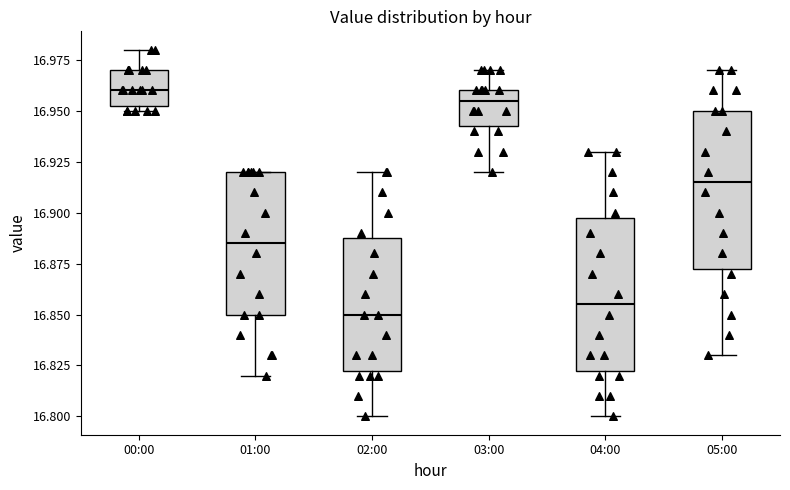

Reading left to right, transcribe this box plot: for each box, give where its median line is, the range the box spans, and where its two whiskers end, as read against the y-axis. The values are not printed on the chart, so give them approximately, as read against the axis.

00:00: median 16.960, box 16.955 to 16.970, whiskers 16.950 to 16.980
01:00: median 16.885, box 16.850 to 16.920, whiskers 16.820 to 16.920
02:00: median 16.850, box 16.825 to 16.890, whiskers 16.800 to 16.920
03:00: median 16.955, box 16.945 to 16.960, whiskers 16.920 to 16.970
04:00: median 16.855, box 16.825 to 16.900, whiskers 16.800 to 16.930
05:00: median 16.915, box 16.875 to 16.950, whiskers 16.830 to 16.970